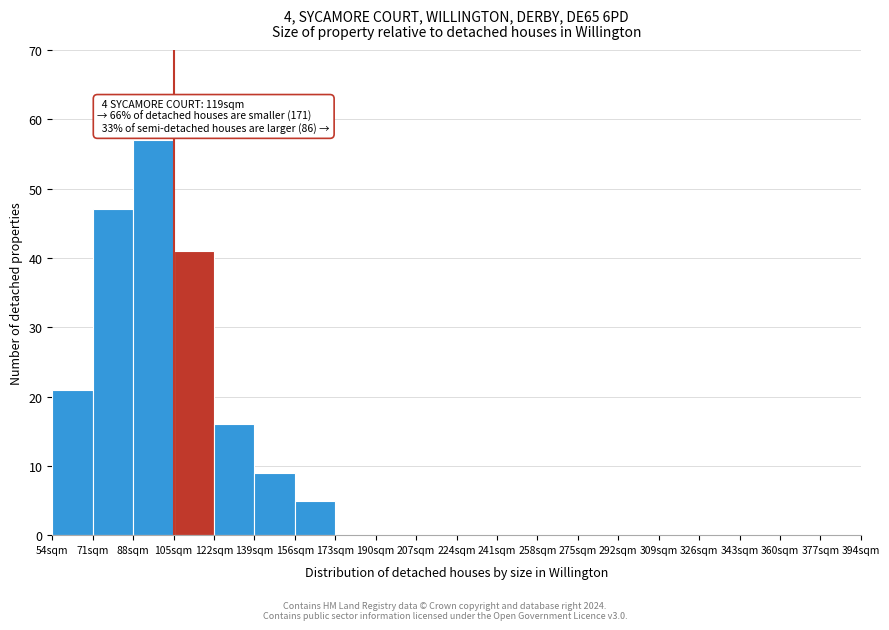

Which range on the x-axis has the tallest bar?

88 to 105